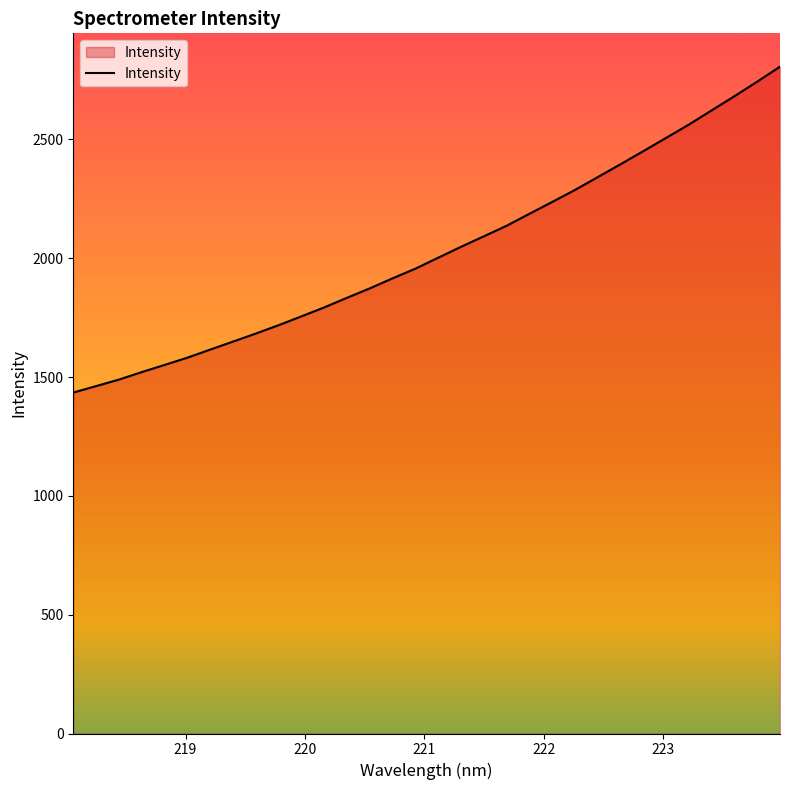

What is the greatest value displayed?

2805.8